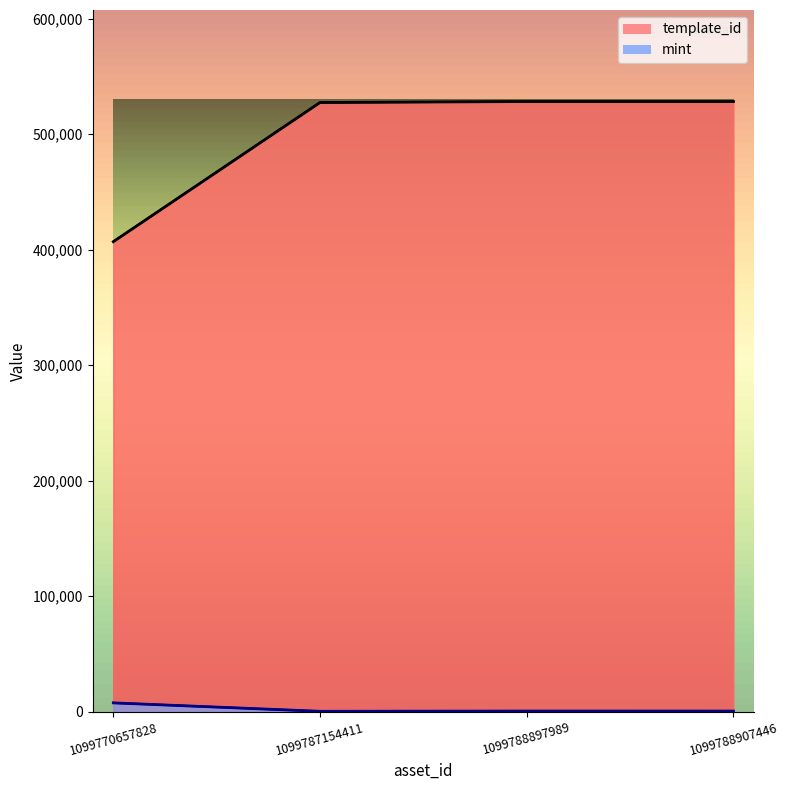

What is the difference between the mint values at 1099788907446 and 1099788897989?

22